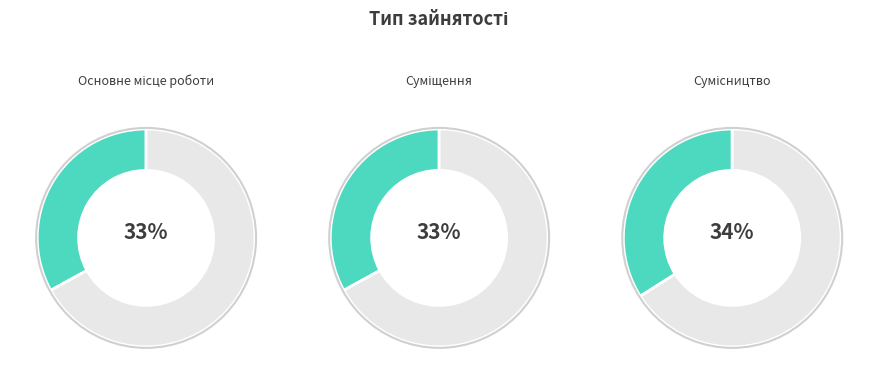

To the nearest percent, what portion does Суміщення represent?

33%